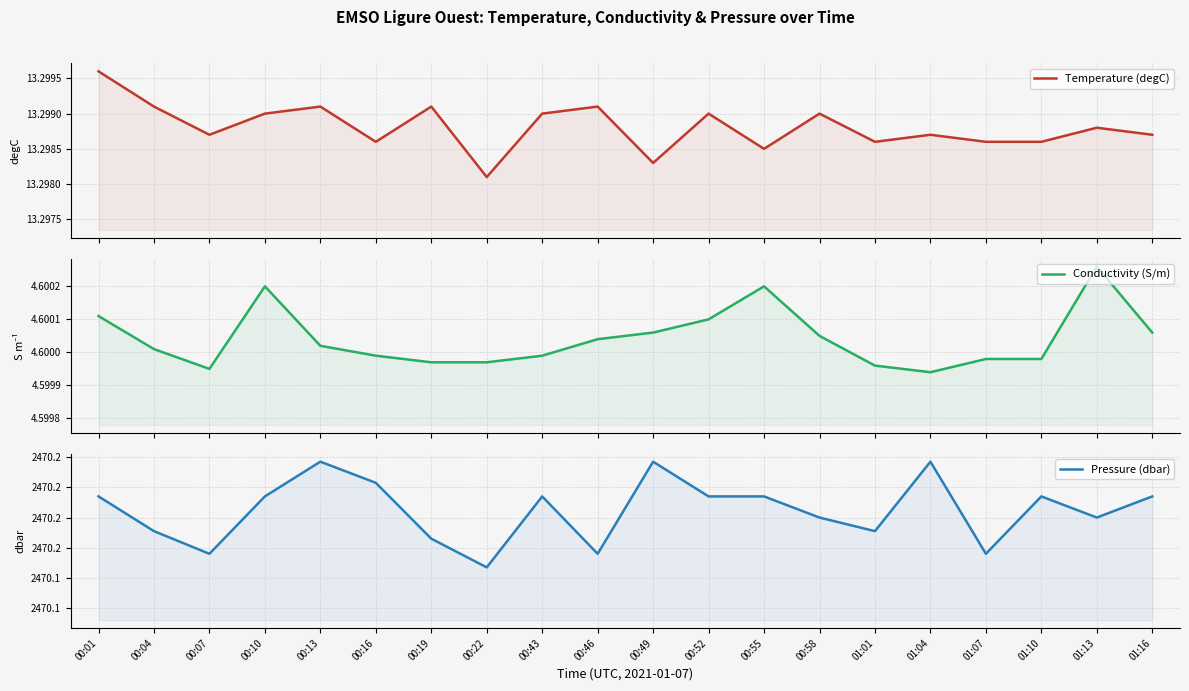

True or false: Pressure (dbar) and Conductivity (S/m) intersect in this chart.

False